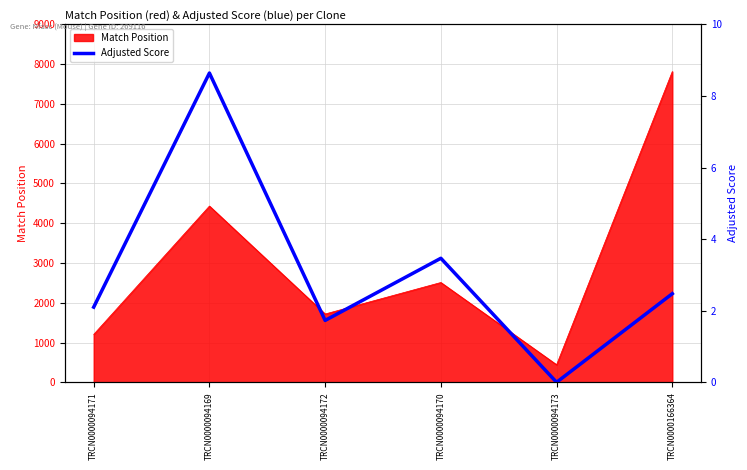

Which category has the highest value in the Match Position series?

TRCN0000166364